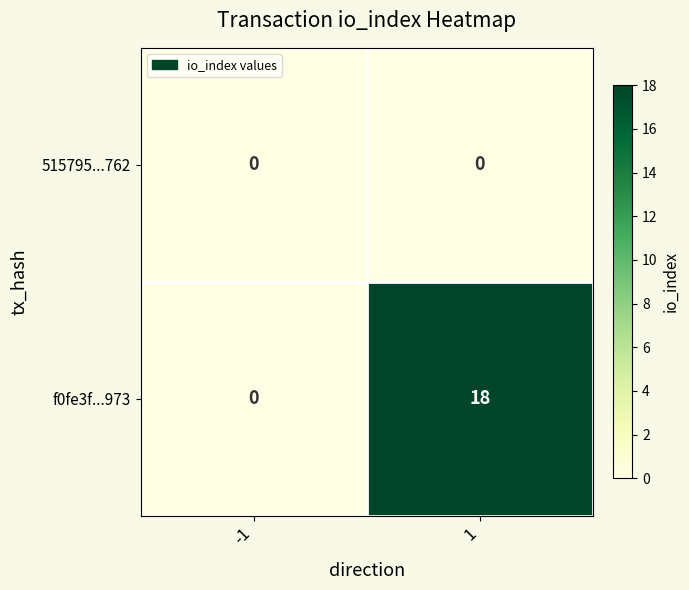

What is the greatest value displayed?

18